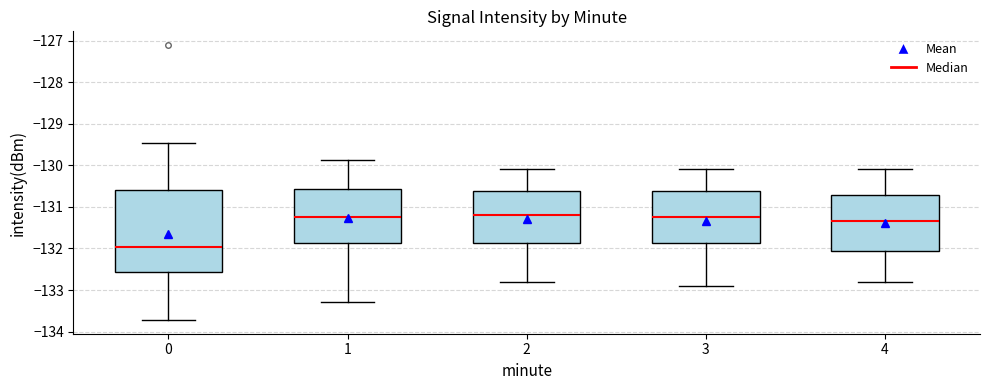

Reading left to right, transcribe this box plot: for each box, give where its median line is, the range the box spans, and where its two whiskers end, as read against the y-axis. The values are not printed on the chart, so give them approximately, as read against the axis.

0: median -132.0, box -132.6 to -130.6, whiskers -133.7 to -129.5
1: median -131.2, box -131.9 to -130.6, whiskers -133.3 to -129.9
2: median -131.2, box -131.9 to -130.6, whiskers -132.8 to -130.1
3: median -131.2, box -131.9 to -130.6, whiskers -132.9 to -130.1
4: median -131.3, box -132.0 to -130.7, whiskers -132.8 to -130.1